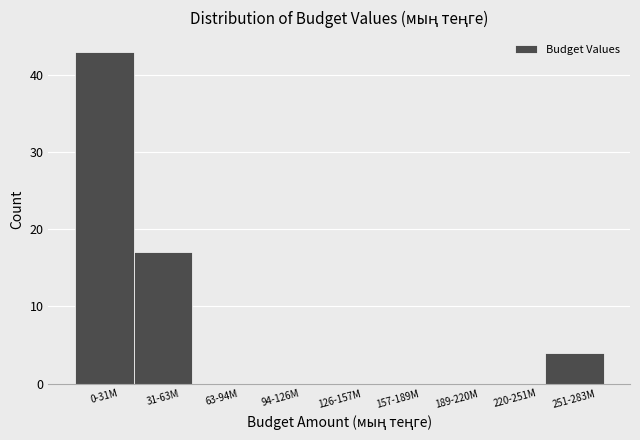

Reading left to right, what are all the values shown in this chart?

0-31M=43	31-63M=17	63-94M=0	94-126M=0	126-157M=0	157-189M=0	189-220M=0	220-251M=0	251-283M=4